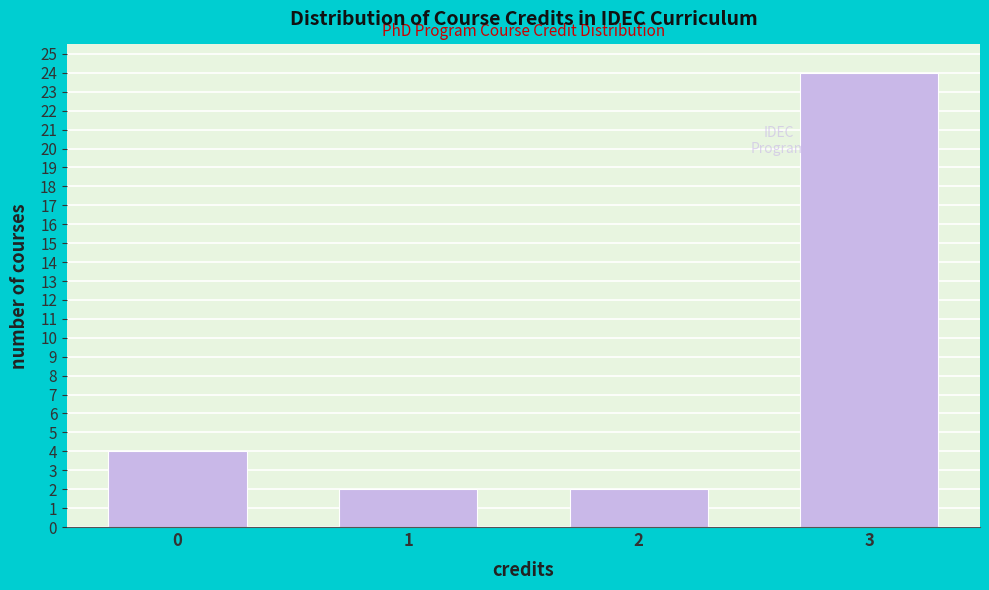

Reading left to right, extract all data points from this chart.

4	2	2	24